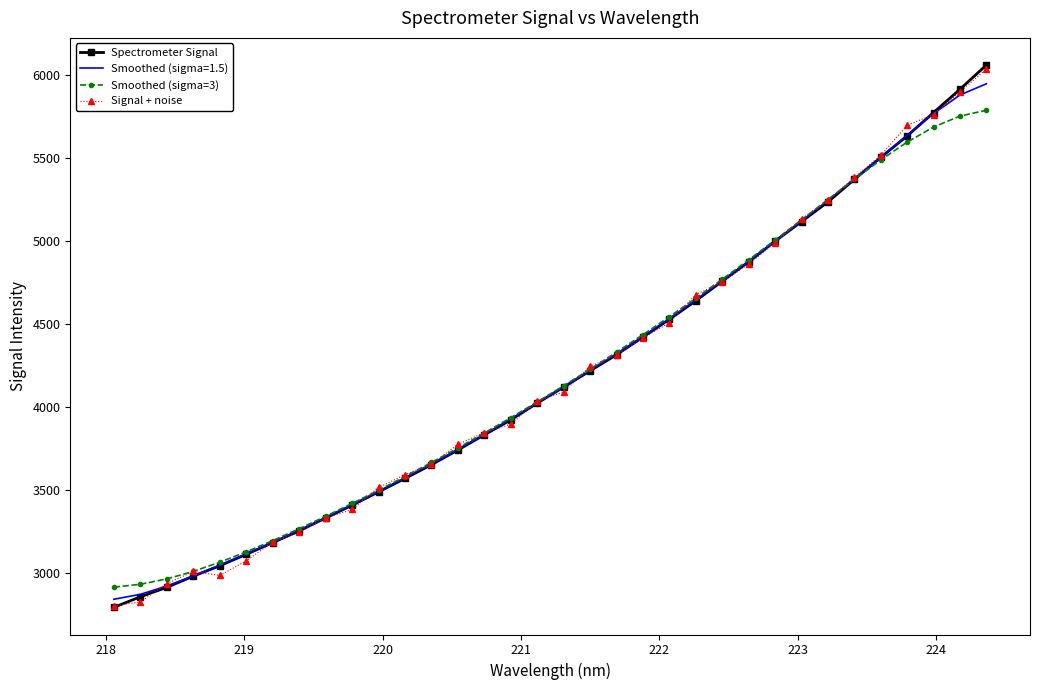

What is the smallest value displayed?

2791.7